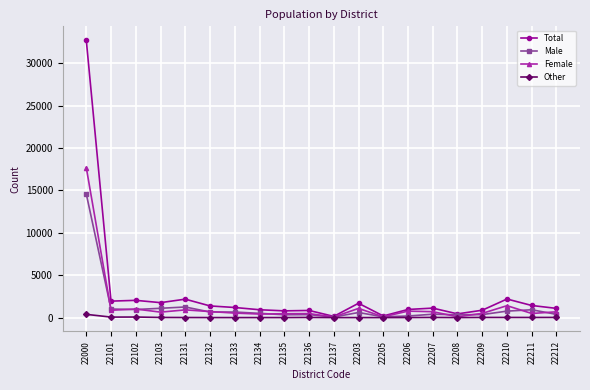

What is the maximum value shown in the chart?

32701